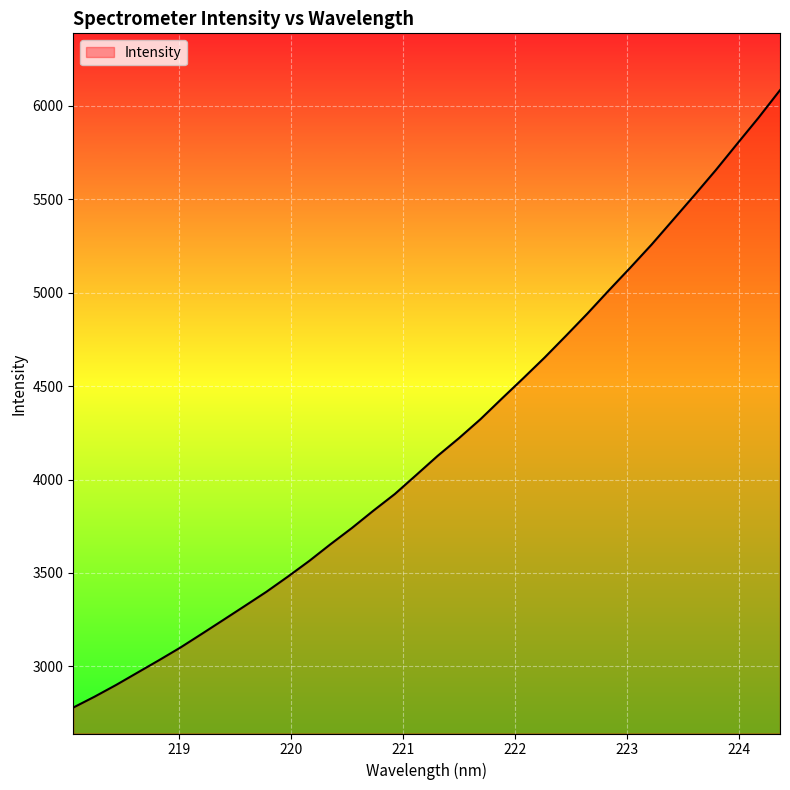

How many series are shown in this chart?

1